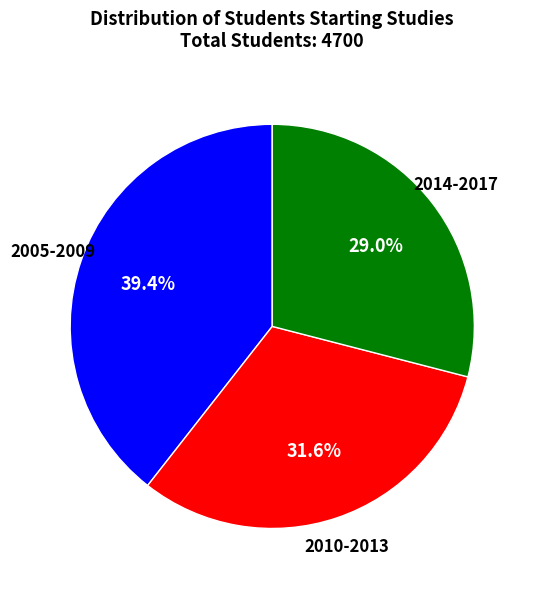

Count the number of slices in the pie.

3